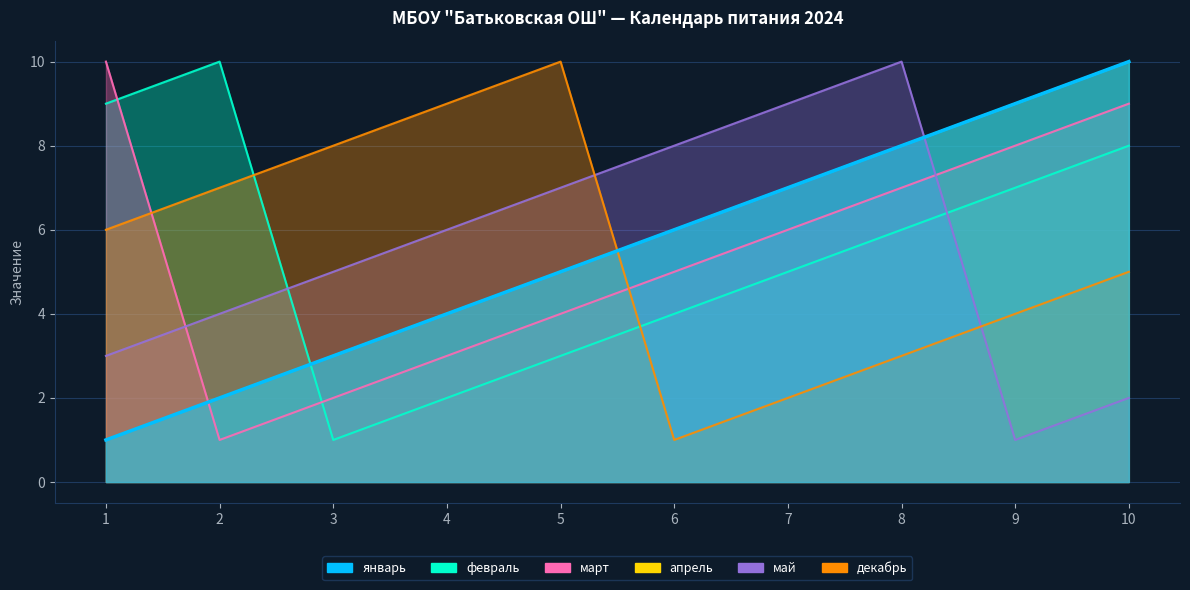

At 1, list the series in order from largest to smallest.

март, февраль, декабрь, май, январь, апрель